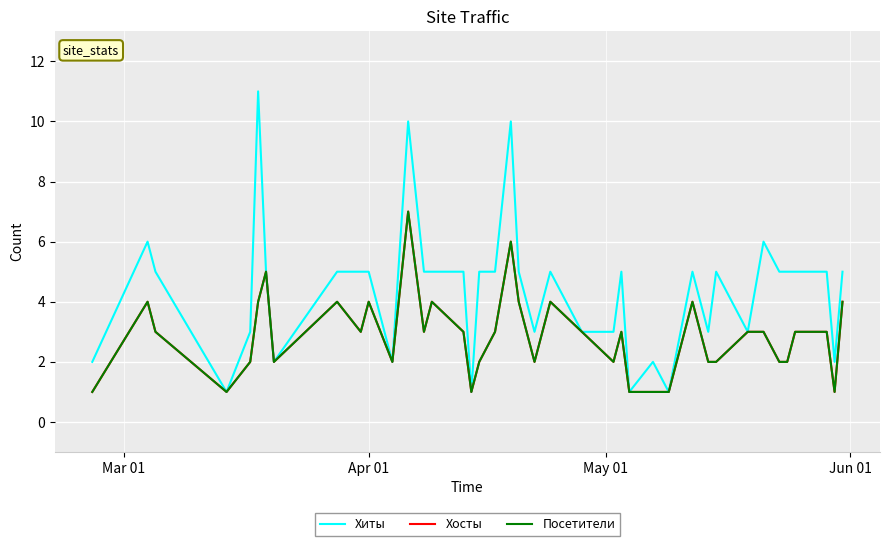

Is this an area chart (filled region under the line)?

No